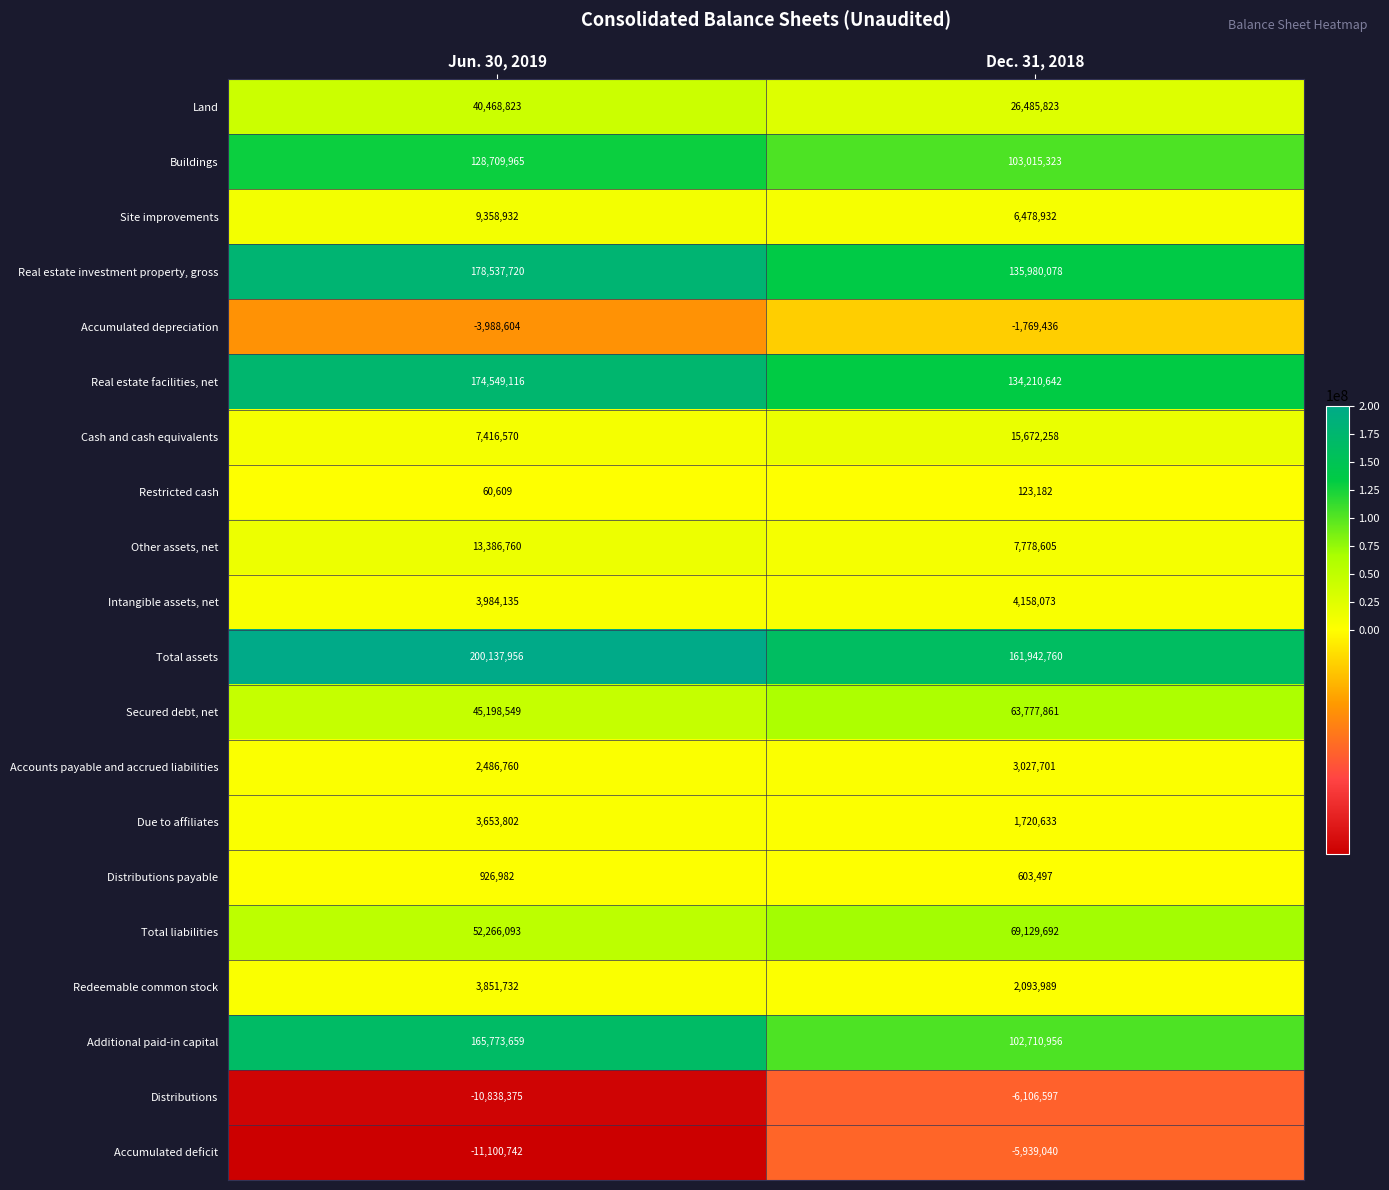

What is the sum of the Site improvements values at Jun. 30, 2019 and Dec. 31, 2018?

15837864